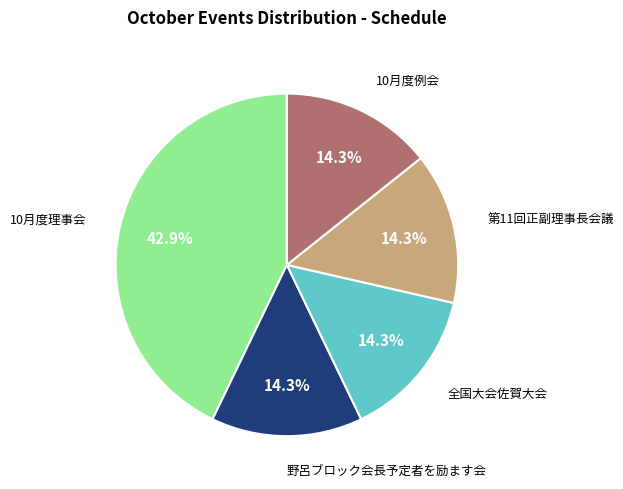

Count the number of slices in the pie.

5